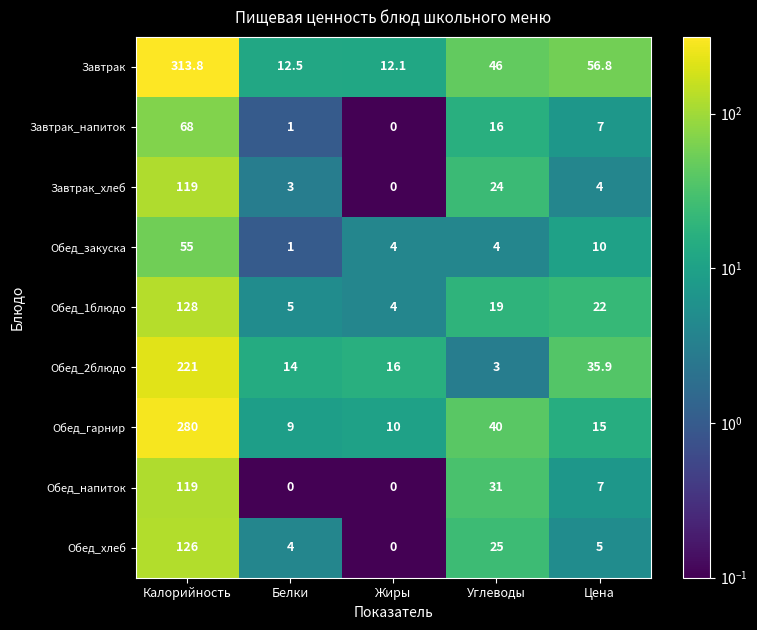

Is the value of Обед_гарнир at Калорийность greater than the value of Обед_хлеб at Калорийность?

Yes